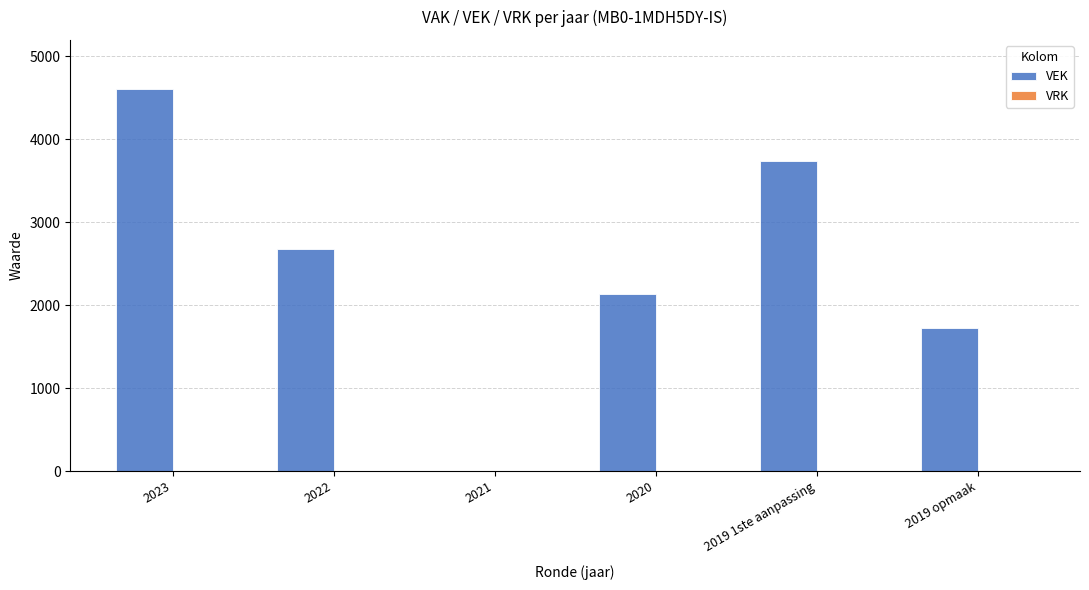

Reading left to right, list all the values displayed in this chart.

2023=4612	2022=2684	2021=0	2020=2130	2019 1ste aanpassing=3744	2019 opmaak=1729